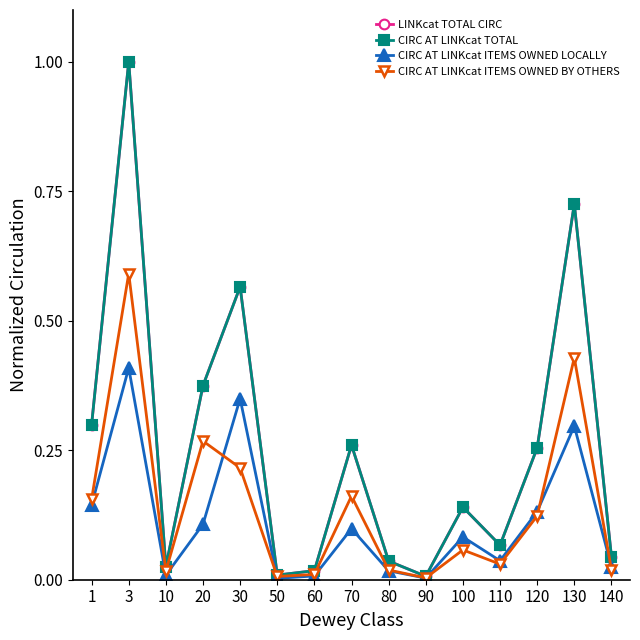

Reading left to right, transcribe all the data shown in this chart.

LINKcat TOTAL CIRC: 1=0.3	3=1.0	10=0.0	20=0.4	30=0.6	50=0.0	60=0.0	70=0.3	80=0.0	90=0.0	100=0.1	110=0.1	120=0.3	130=0.7	140=0.0
CIRC AT LINKcat TOTAL: 1=0.3	3=1.0	10=0.0	20=0.4	30=0.6	50=0.0	60=0.0	70=0.3	80=0.0	90=0.0	100=0.1	110=0.1	120=0.3	130=0.7	140=0.0
CIRC AT LINKcat ITEMS OWNED LOCALLY: 1=0.1	3=0.4	10=0.0	20=0.1	30=0.3	50=0.0	60=0.0	70=0.1	80=0.0	90=0.0	100=0.1	110=0.0	120=0.1	130=0.3	140=0.0
CIRC AT LINKcat ITEMS OWNED BY OTHERS: 1=0.2	3=0.6	10=0.0	20=0.3	30=0.2	50=0.0	60=0.0	70=0.2	80=0.0	90=0.0	100=0.1	110=0.0	120=0.1	130=0.4	140=0.0